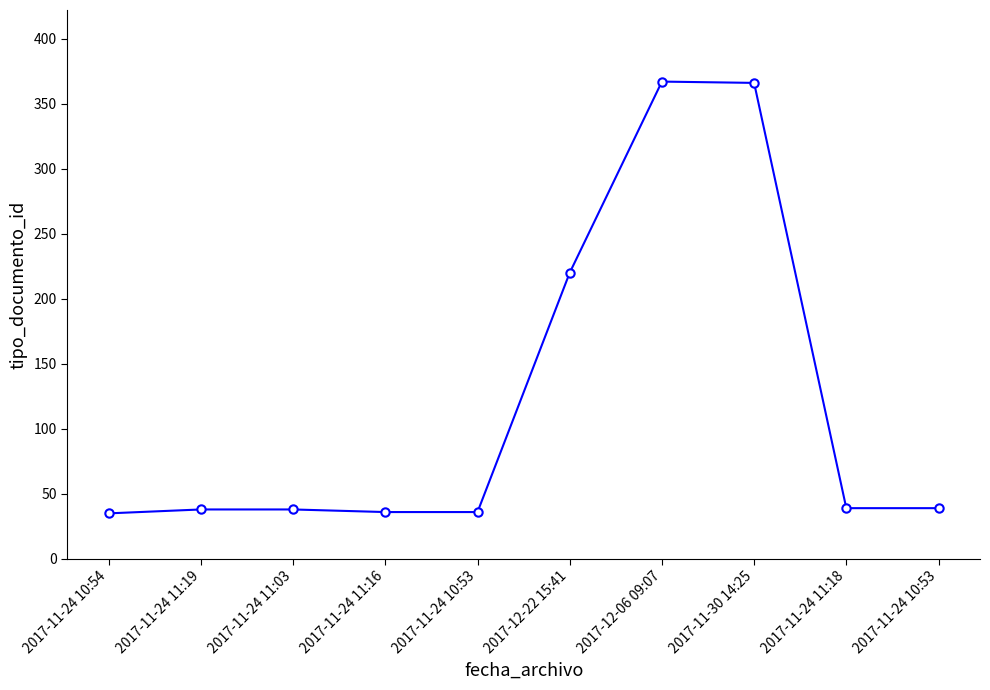

Count the number of data series in this chart.

1